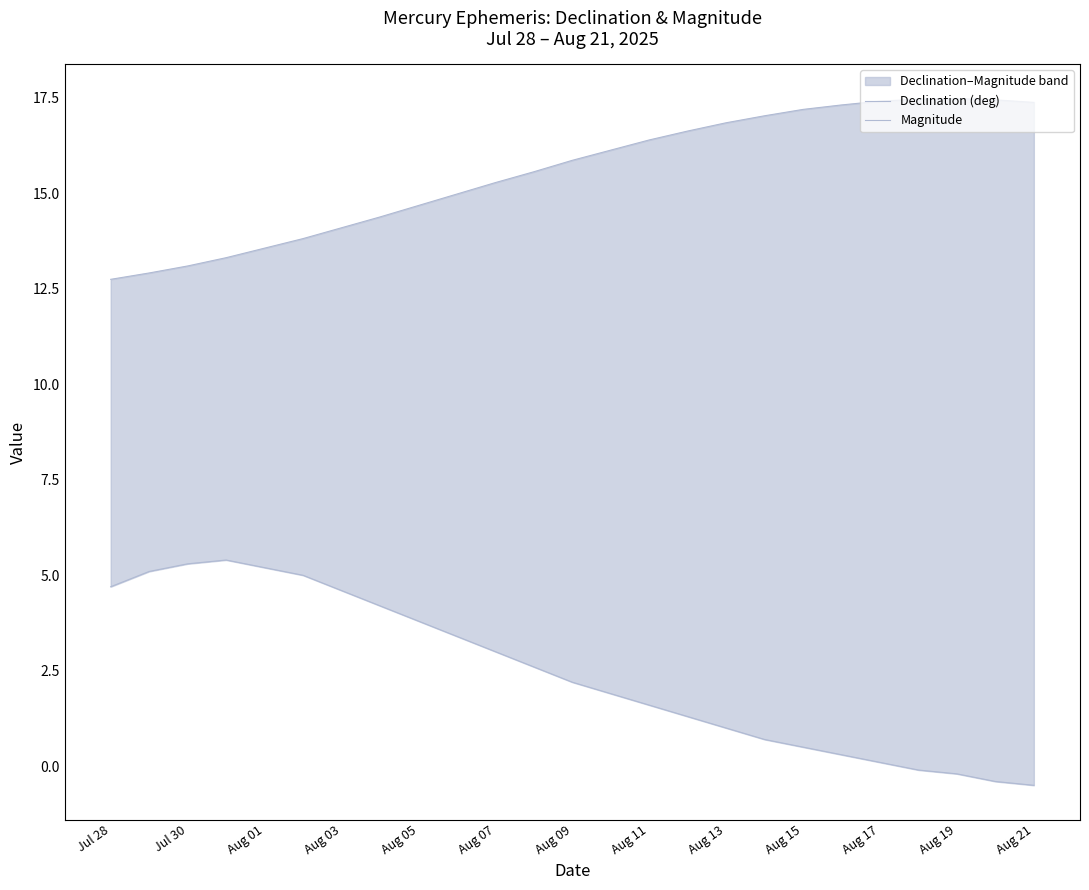

Between Aug 05 and Aug 15, which series saw the biggest shift?

Magnitude